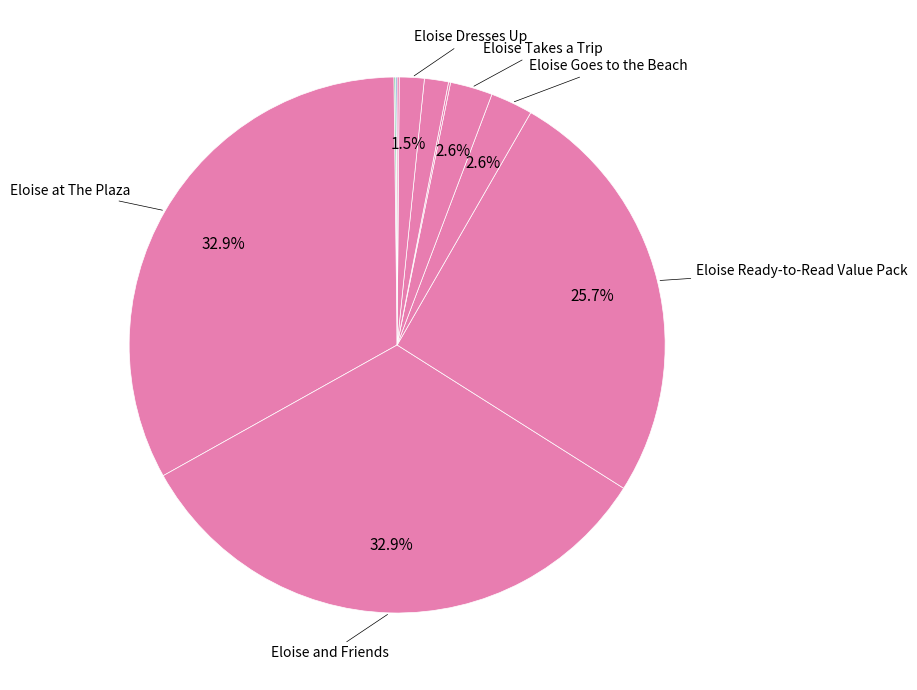

What is the largest slice in the pie chart?

Eloise at The Plaza